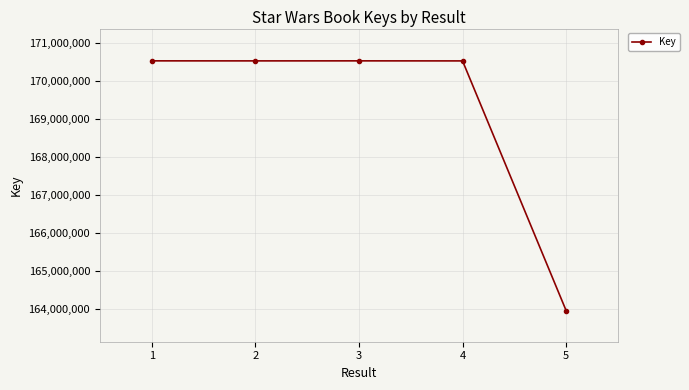

What is the greatest value displayed?

170539839